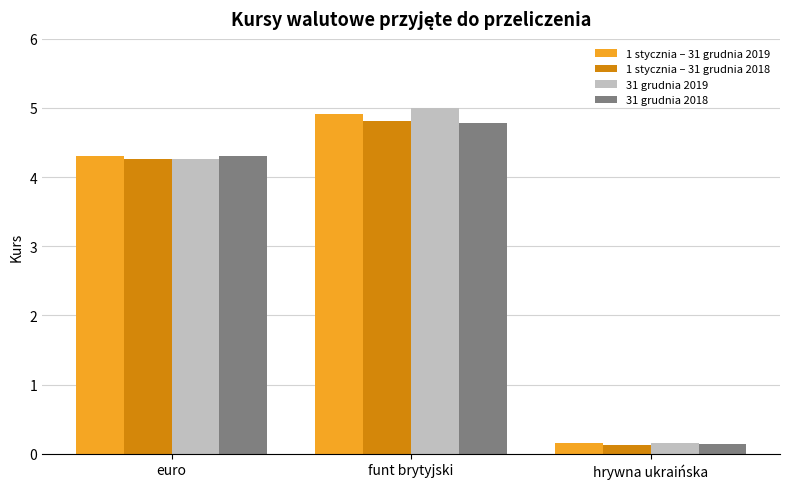

What is the average value of the 1 stycznia – 31 grudnia 2018 series?

3.1